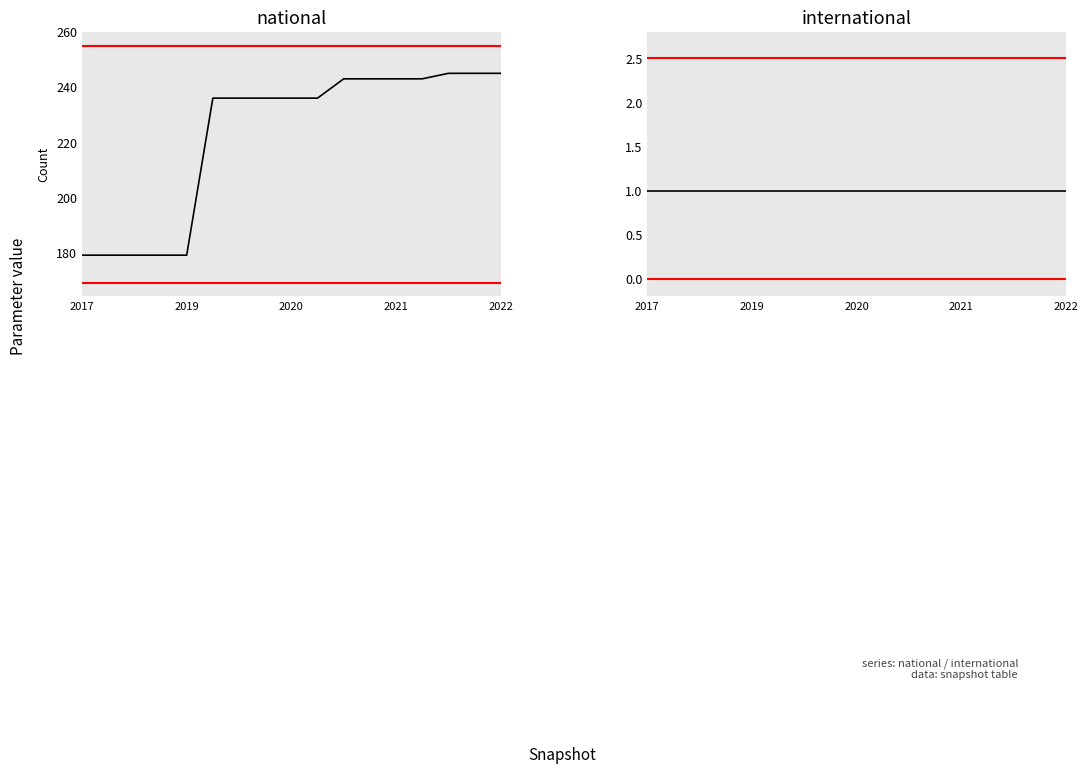

Does the chart display data point markers on the line(s)?

No